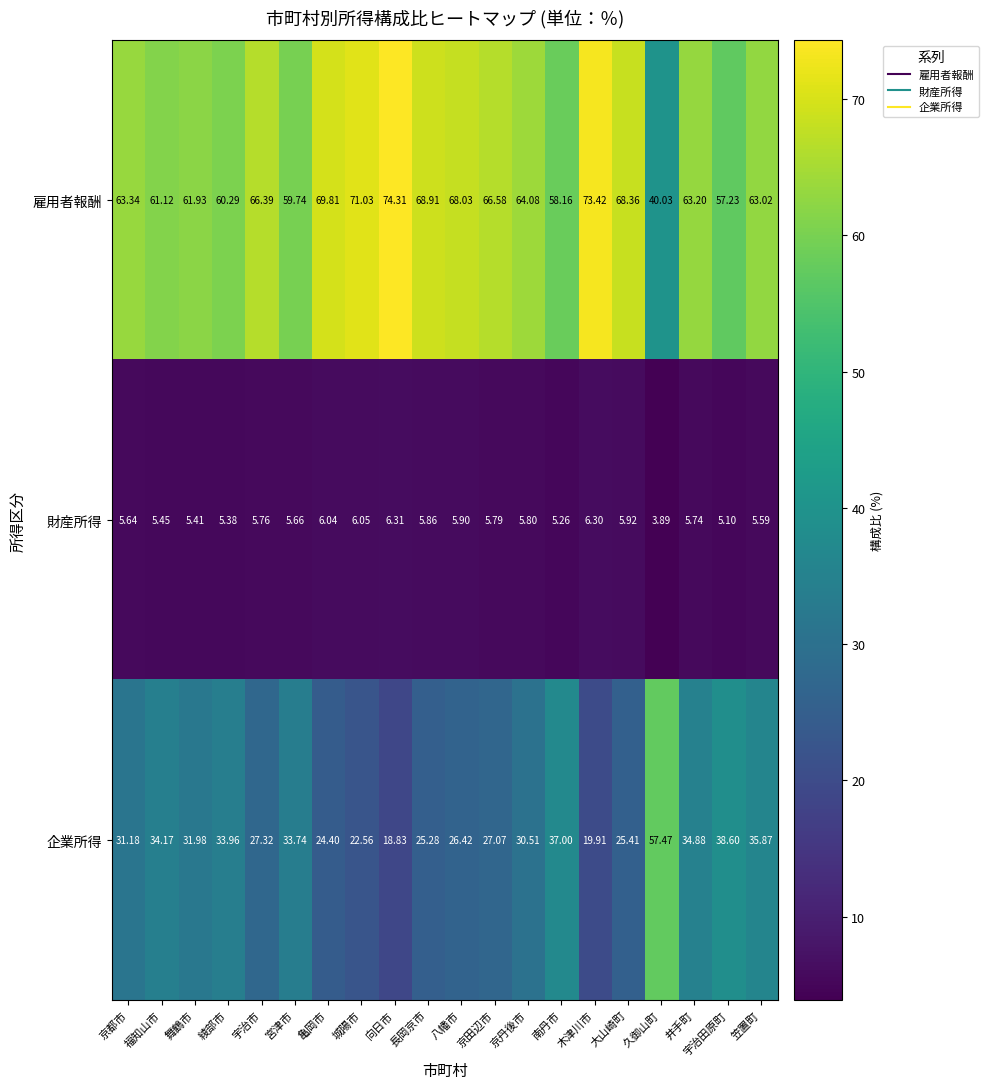

Which category has the highest value in the 雇用者報酬 series?

向日市